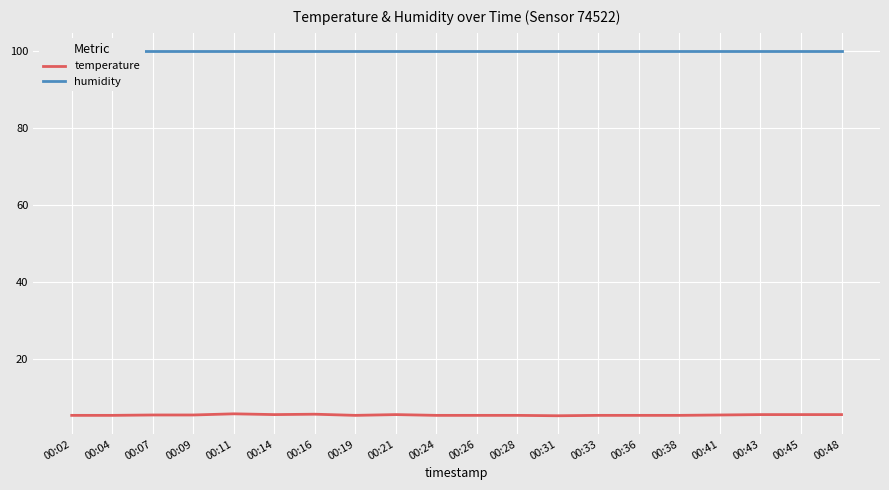

Between 00:02 and 00:41, which is larger?

00:41